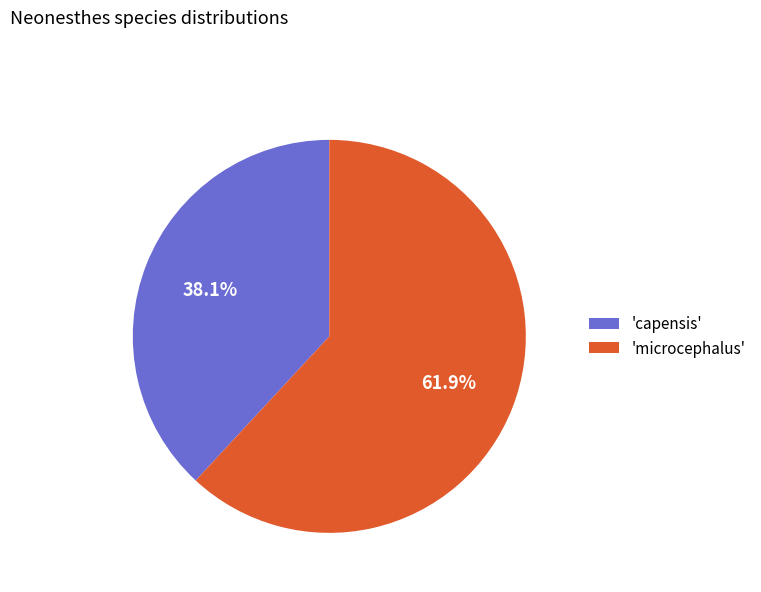

What portion of the pie excludes 'microcephalus'?

38.1%